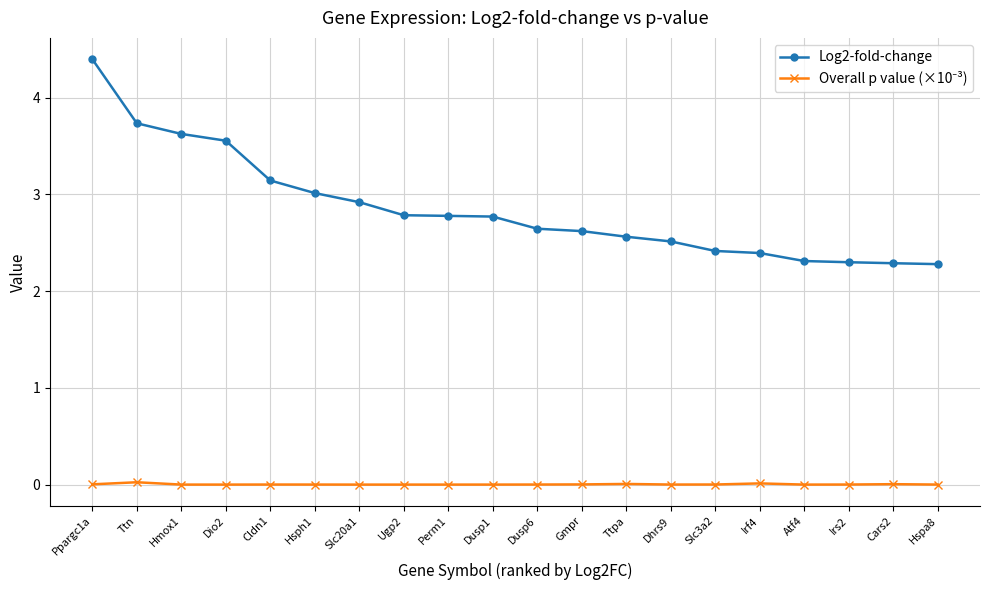

Which label corresponds to the largest value in the chart?

Ppargc1a